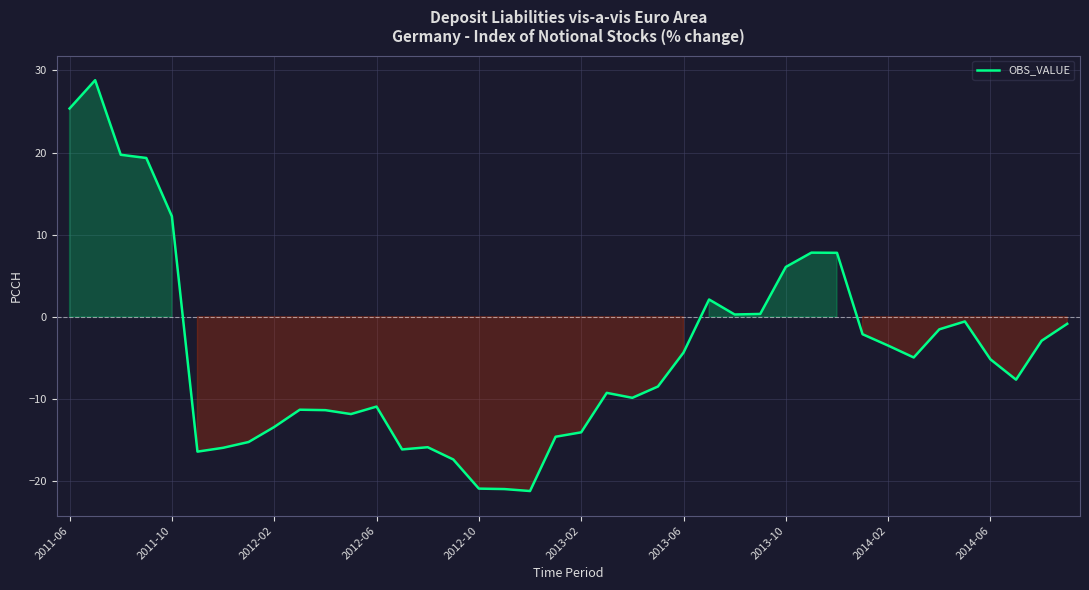

What is the difference between the maximum and minimum values?

50.0